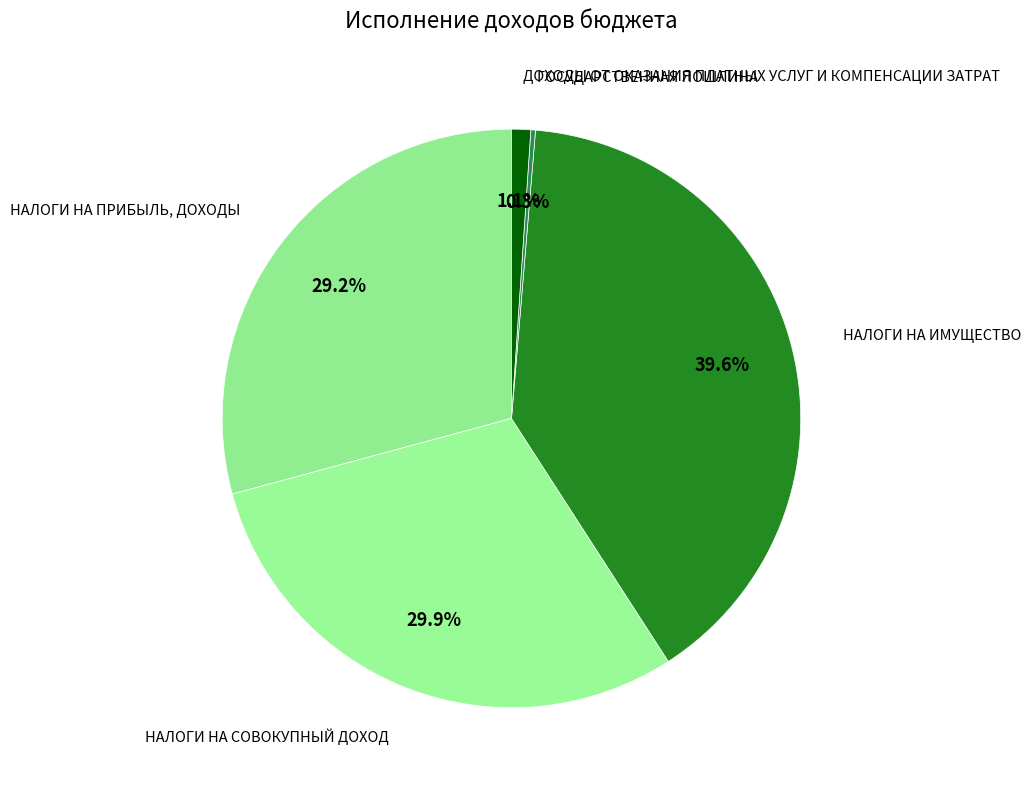

Is the sum of НАЛОГИ НА СОВОКУПНЫЙ ДОХОД and ДОХОДЫ ОТ ОКАЗАНИЯ ПЛАТНЫХ УСЛУГ И КОМПЕНСАЦИИ ЗАТРАТ greater than half?

No